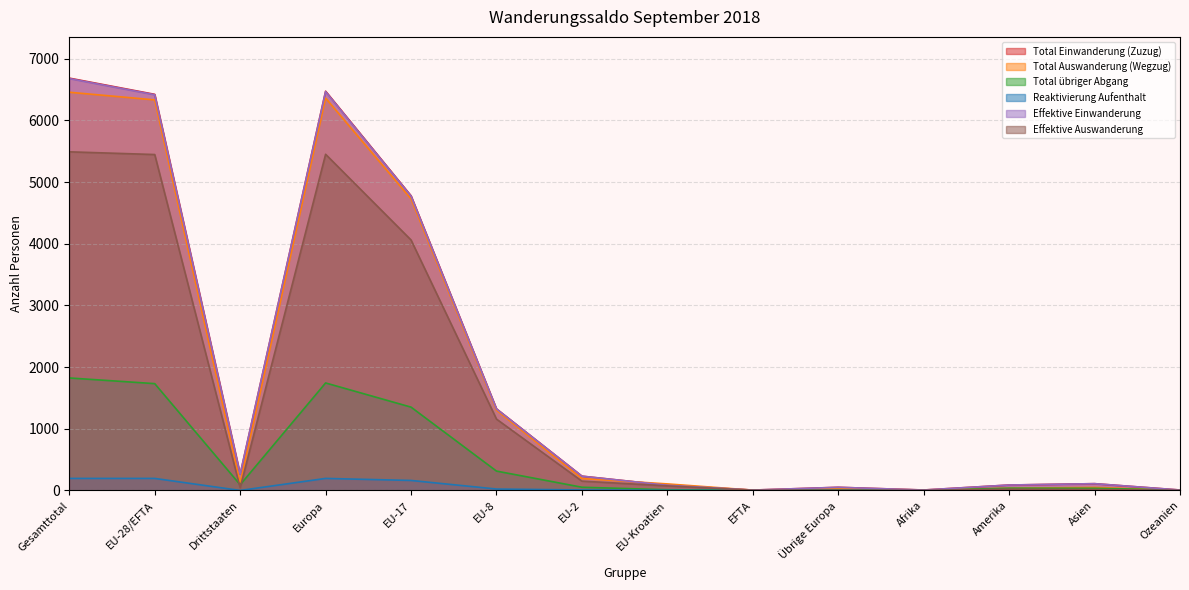

Between Ozeanien and EFTA, which is larger?

Ozeanien